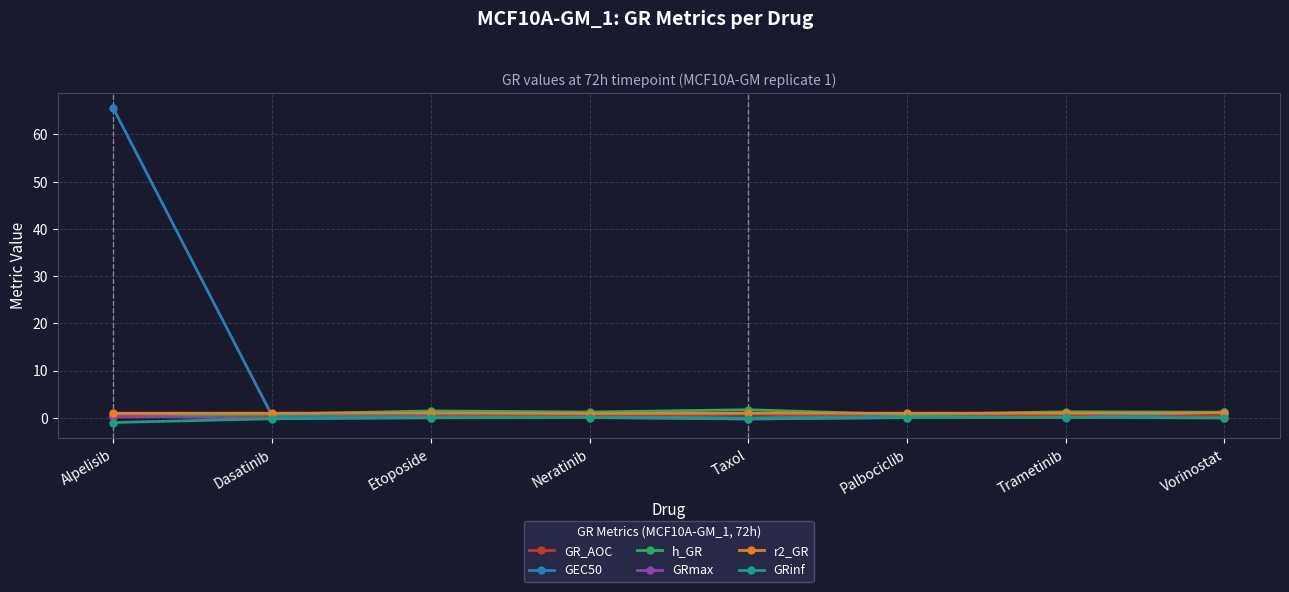

True or false: GRmax has a value of 0.0 at Vorinostat.

True